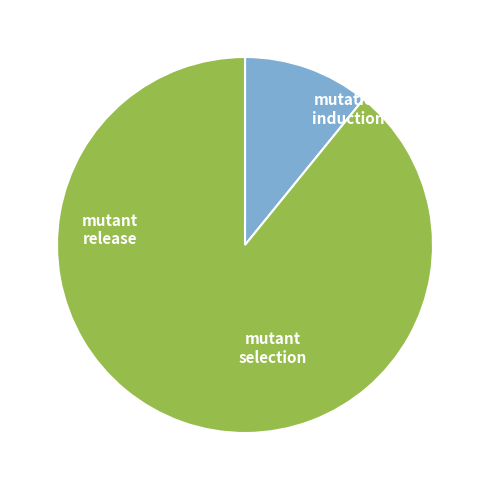

How many slices are in this pie chart?

3